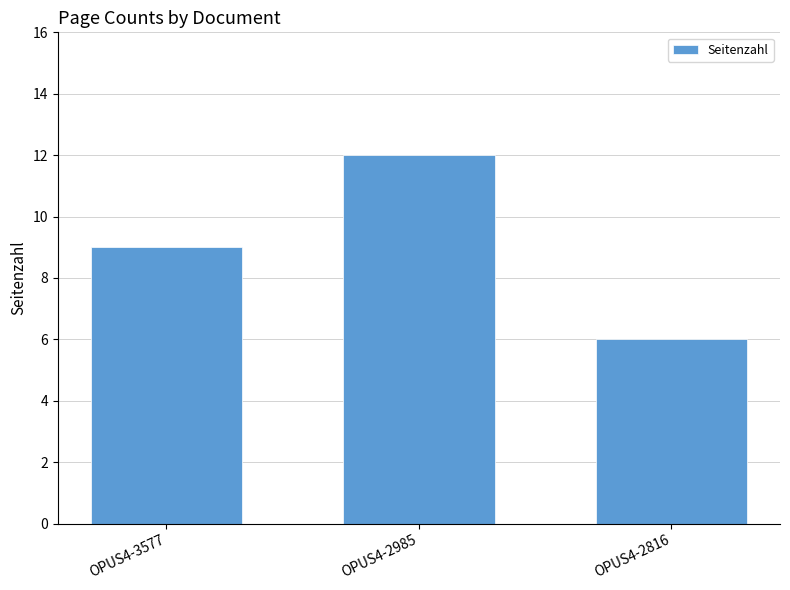

How many values are between 6 and 12?

3